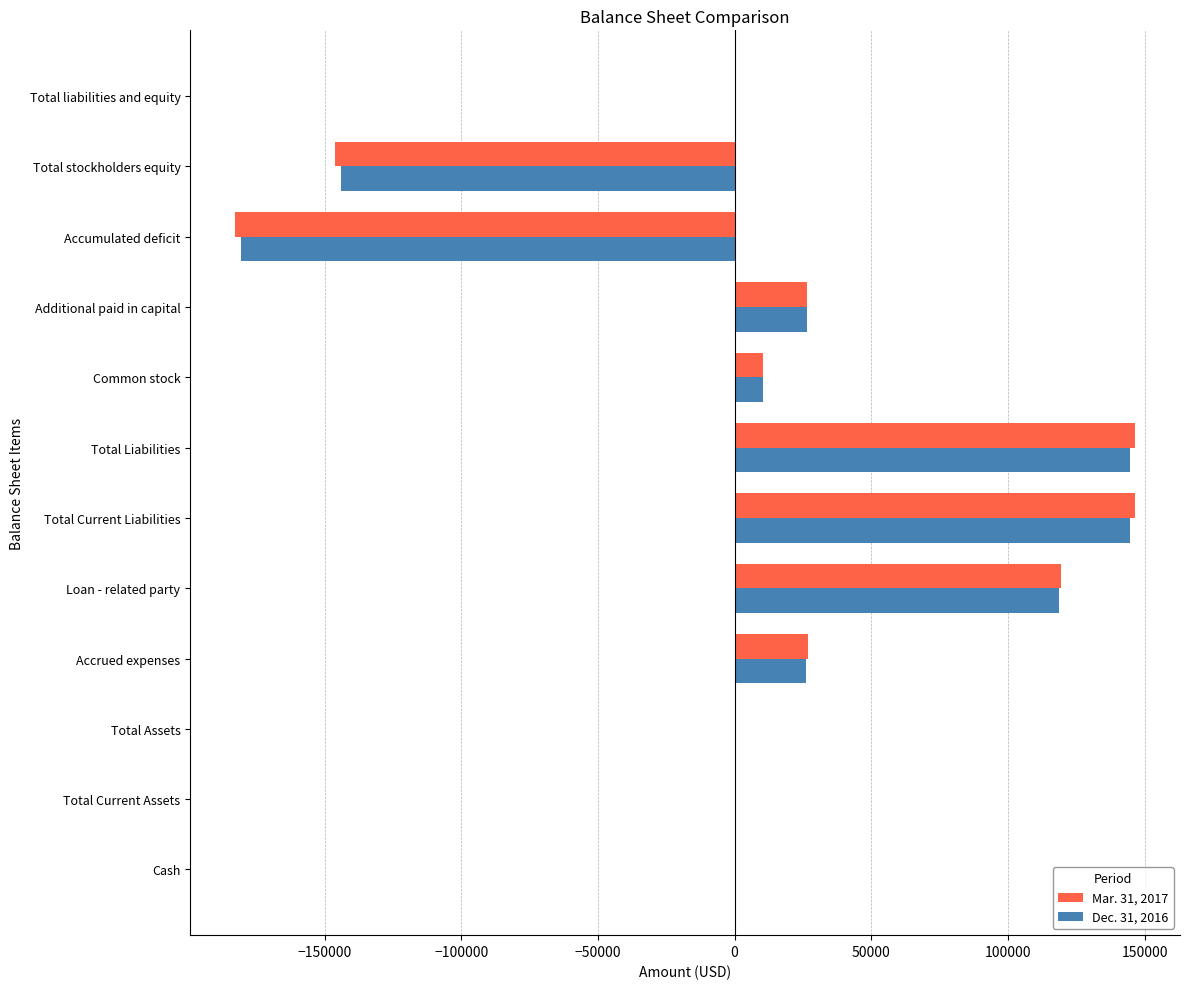

What is the sum of the Dec. 31, 2016 values at Total stockholders equity and Accumulated deficit?

-324850